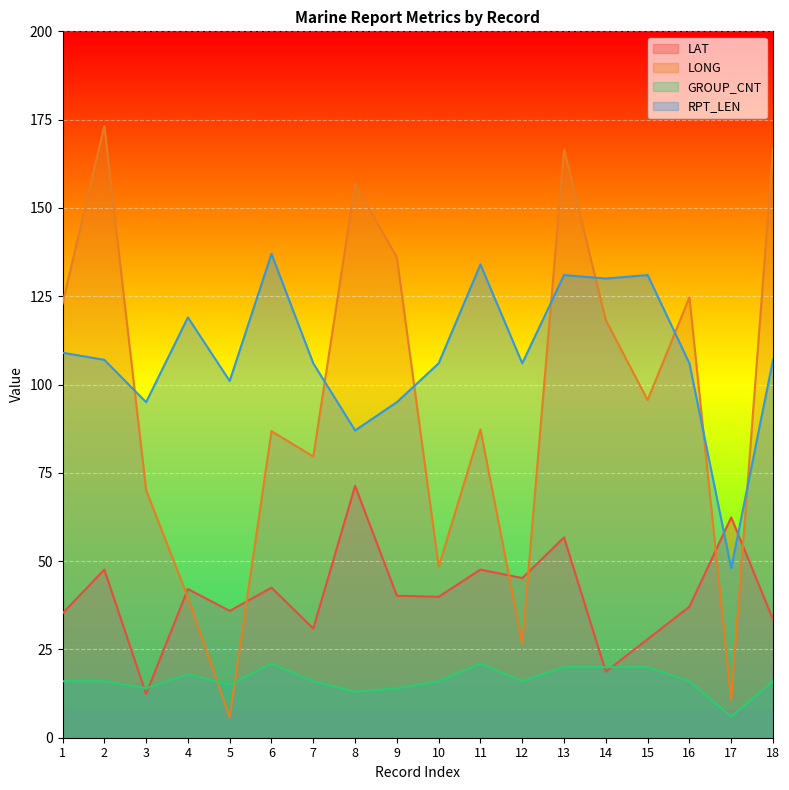

How many lines are shown in the chart?

4